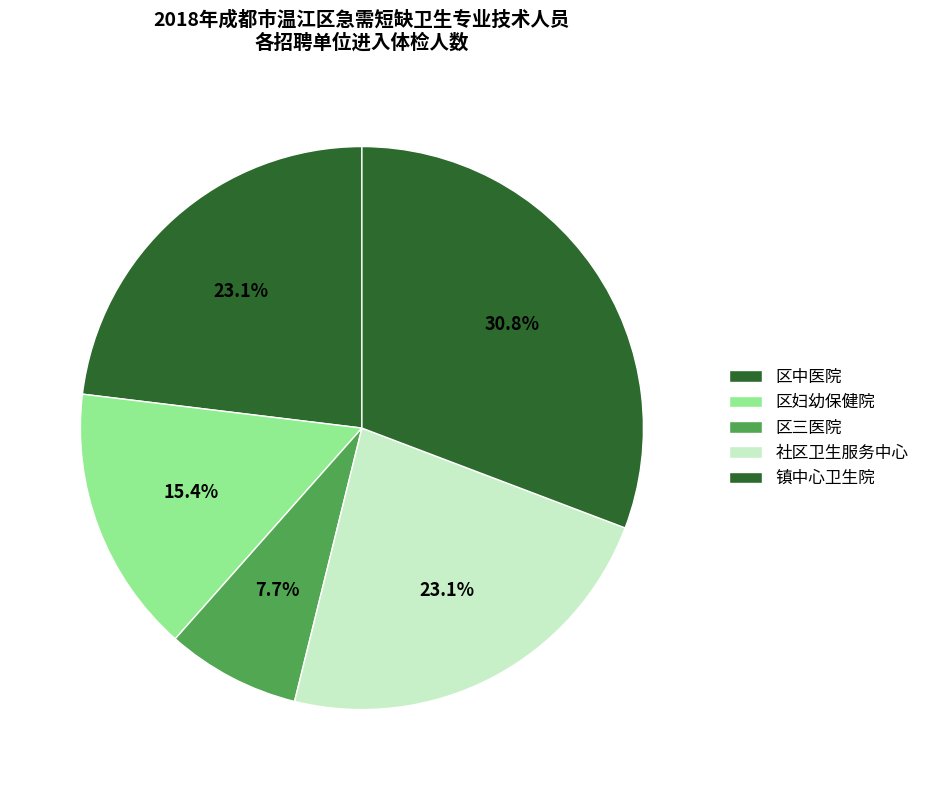

Which slice is the smallest?

区三医院